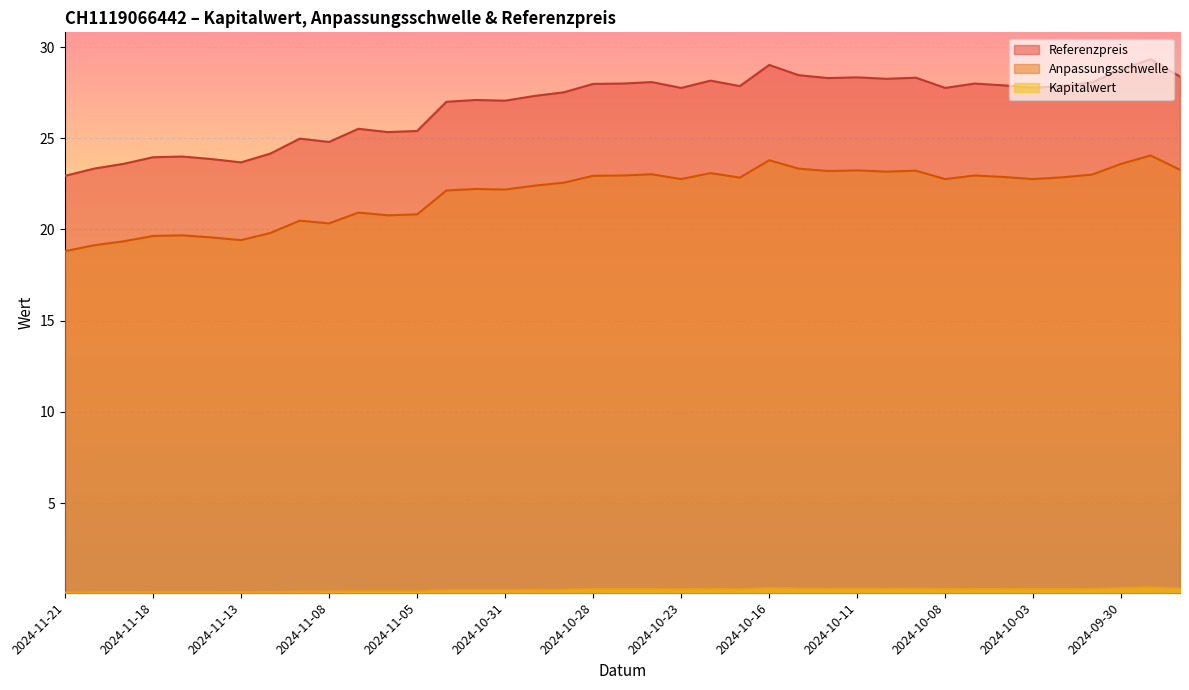

Reading left to right, what are all the values shown in this chart?

Anpassungsschwelle: 2024-11-21=18.8	2024-11-20=19.1	2024-11-19=19.4	2024-11-18=19.6	2024-11-15=19.7	2024-11-14=19.6	2024-11-13=19.4	2024-11-12=19.8	2024-11-11=20.5	2024-11-08=20.3	2024-11-07=20.9	2024-11-06=20.8	2024-11-05=20.8	2024-11-04=22.1	2024-11-01=22.2	2024-10-31=22.2	2024-10-30=22.4	2024-10-29=22.6	2024-10-28=22.9	2024-10-25=23.0	2024-10-24=23.0	2024-10-23=22.8	2024-10-22=23.1	2024-10-21=22.8	2024-10-16=23.8	2024-10-15=23.3	2024-10-14=23.2	2024-10-11=23.2	2024-10-10=23.2	2024-10-09=23.2	2024-10-08=22.8	2024-10-07=23.0	2024-10-04=22.9	2024-10-03=22.8	2024-10-02=22.9	2024-10-01=23.0	2024-09-30=23.6	2024-09-27=24.1	2024-09-26=23.3
Referenzpreis: 2024-11-21=22.9	2024-11-20=23.3	2024-11-19=23.6	2024-11-18=24.0	2024-11-15=24.0	2024-11-14=23.9	2024-11-13=23.7	2024-11-12=24.2	2024-11-11=25.0	2024-11-08=24.8	2024-11-07=25.5	2024-11-06=25.3	2024-11-05=25.4	2024-11-04=27.0	2024-11-01=27.1	2024-10-31=27.1	2024-10-30=27.3	2024-10-29=27.5	2024-10-28=28.0	2024-10-25=28.0	2024-10-24=28.1	2024-10-23=27.8	2024-10-22=28.2	2024-10-21=27.9	2024-10-16=29.0	2024-10-15=28.5	2024-10-14=28.3	2024-10-11=28.3	2024-10-10=28.3	2024-10-09=28.3	2024-10-08=27.8	2024-10-07=28.0	2024-10-04=27.9	2024-10-03=27.8	2024-10-02=27.9	2024-10-01=28.1	2024-09-30=28.8	2024-09-27=29.3	2024-09-26=28.4
Kapitalwert: 2024-11-21=0.1	2024-11-20=0.1	2024-11-19=0.1	2024-11-18=0.1	2024-11-15=0.1	2024-11-14=0.1	2024-11-13=0.1	2024-11-12=0.1	2024-11-11=0.1	2024-11-08=0.1	2024-11-07=0.2	2024-11-06=0.2	2024-11-05=0.2	2024-11-04=0.2	2024-11-01=0.2	2024-10-31=0.2	2024-10-30=0.2	2024-10-29=0.3	2024-10-28=0.3	2024-10-25=0.3	2024-10-24=0.3	2024-10-23=0.3	2024-10-22=0.3	2024-10-21=0.3	2024-10-16=0.4	2024-10-15=0.3	2024-10-14=0.3	2024-10-11=0.3	2024-10-10=0.3	2024-10-09=0.3	2024-10-08=0.3	2024-10-07=0.3	2024-10-04=0.3	2024-10-03=0.3	2024-10-02=0.3	2024-10-01=0.3	2024-09-30=0.3	2024-09-27=0.4	2024-09-26=0.3